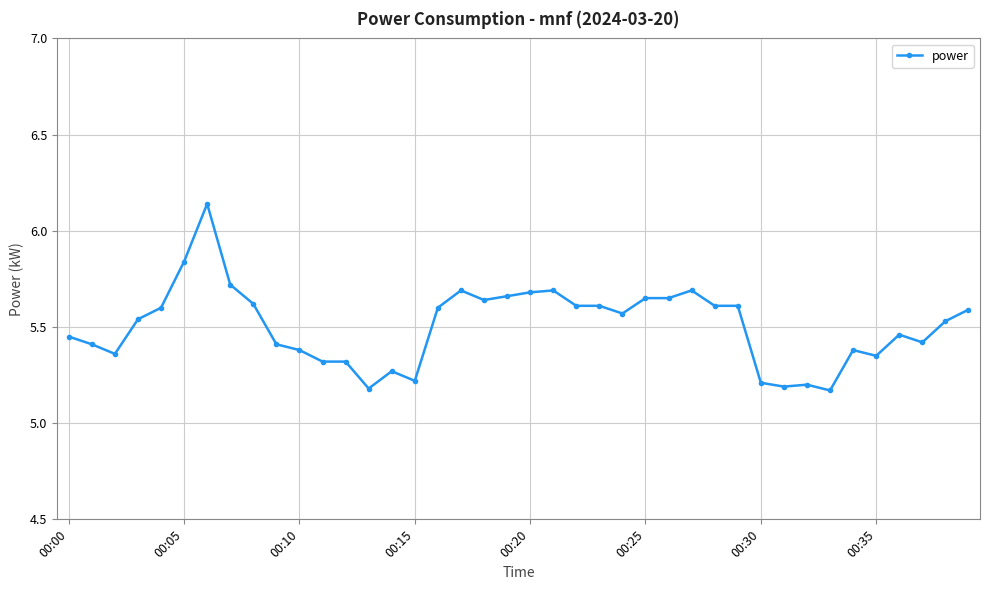

What is the sum of all values?

220.2